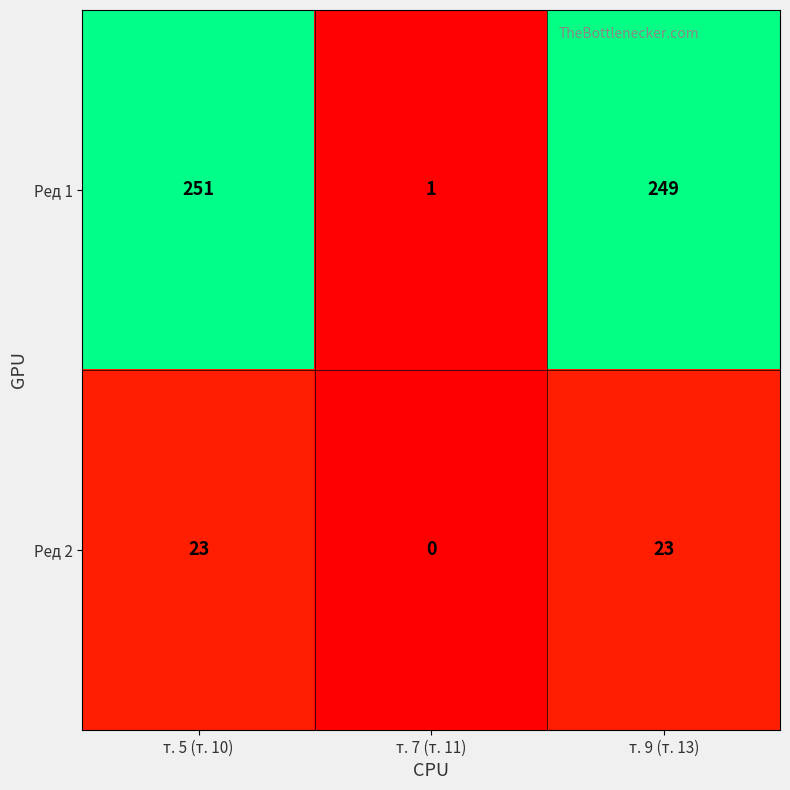

At т. 5 (т. 10), list the series in order from largest to smallest.

Ред 1, Ред 2